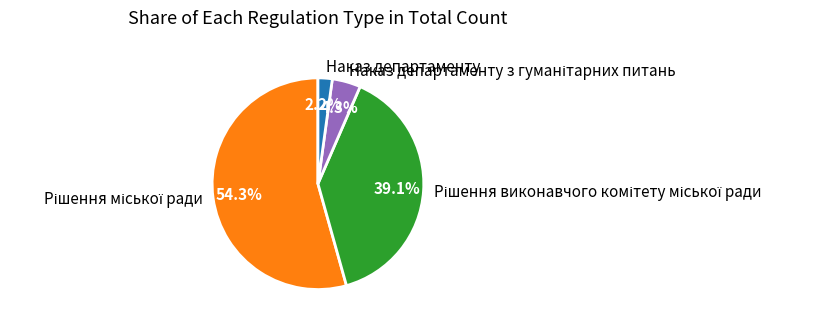

Which slice is the smallest?

Наказ департаменту